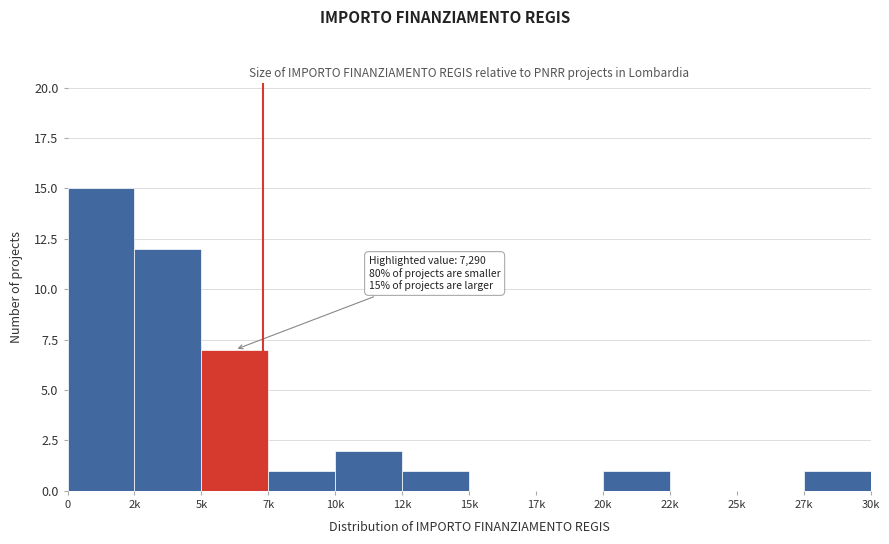

Reading left to right, what are all the values shown in this chart?

0=15	2k=12	5k=7	7k=1	10k=2	12k=1	15k=0	17k=0	20k=1	22k=0	25k=0	27k=1